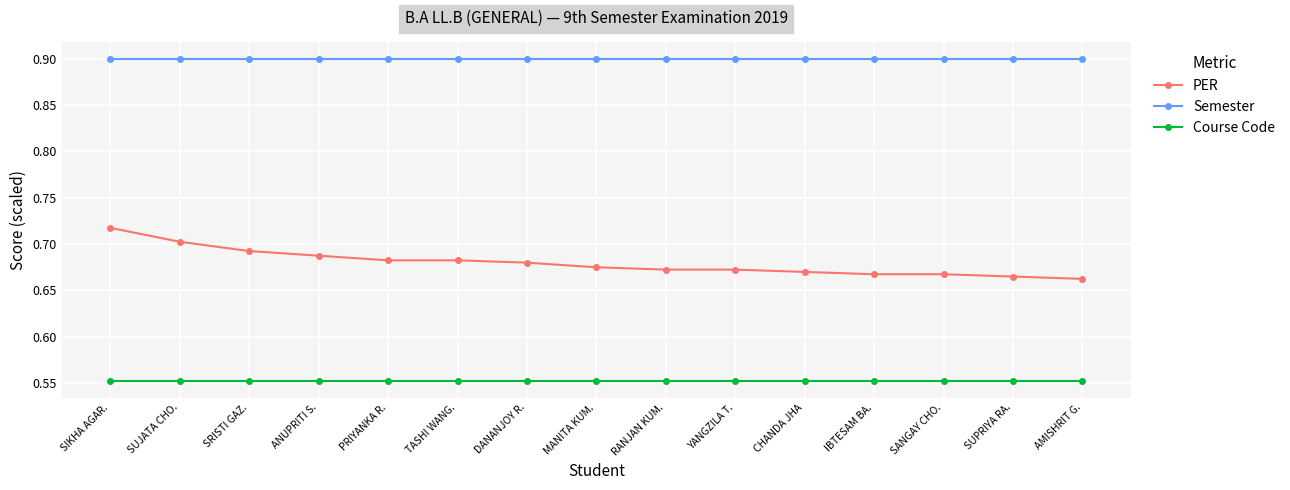

Is it true that Semester equals 1.6 at MANITA KUM.?

False